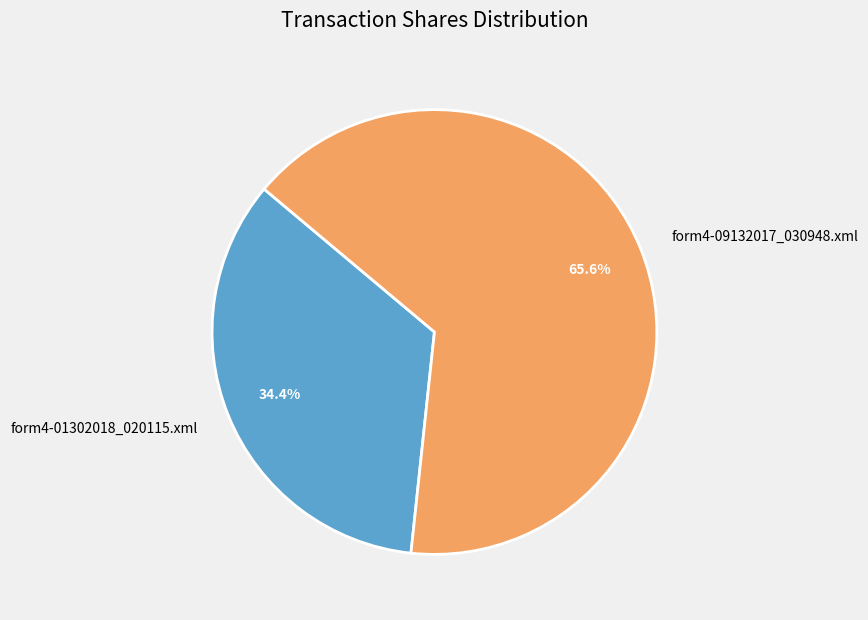

Is form4-01302018_020115.xml the majority of the pie?

No